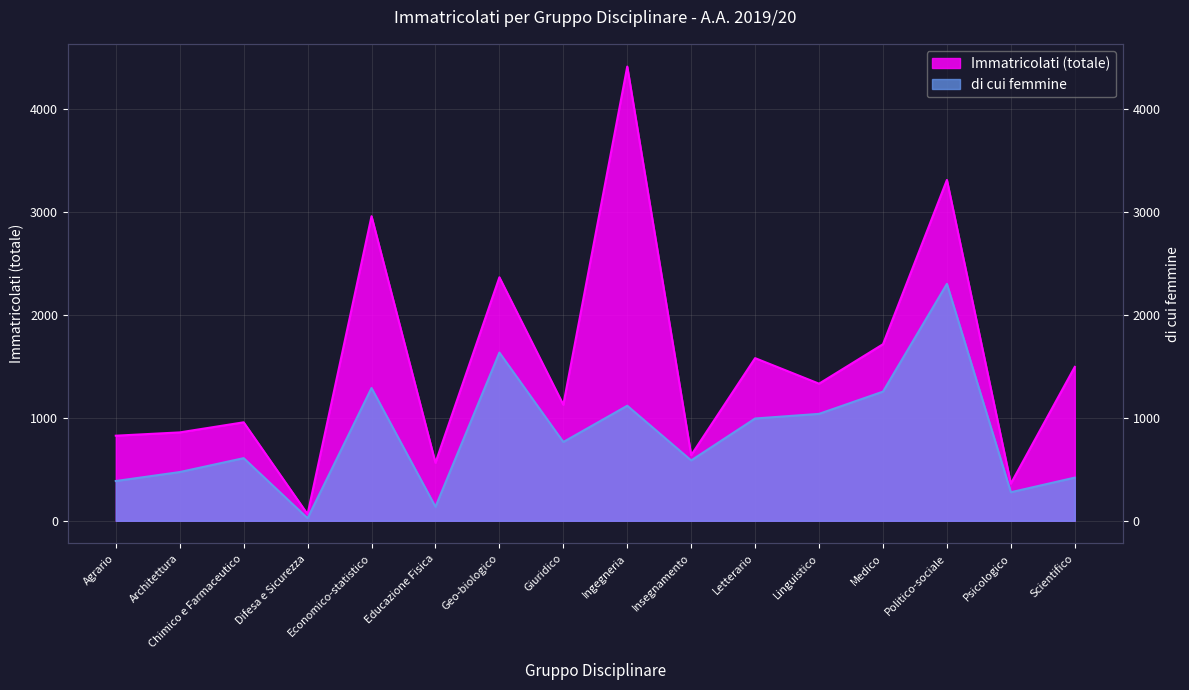

How many categories are shown in the chart?

16